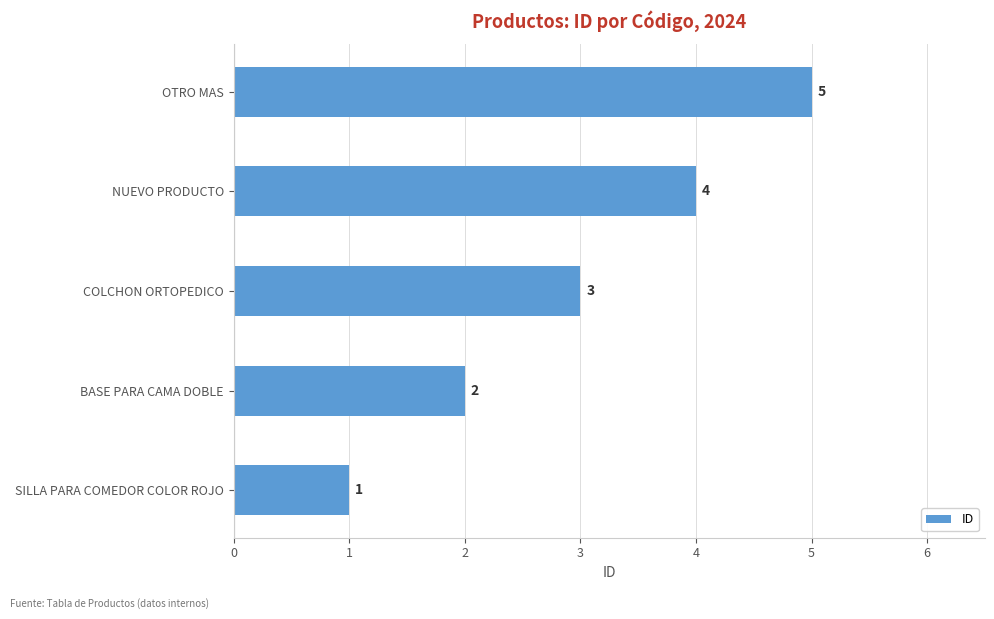

How many values are between 2 and 4?

3